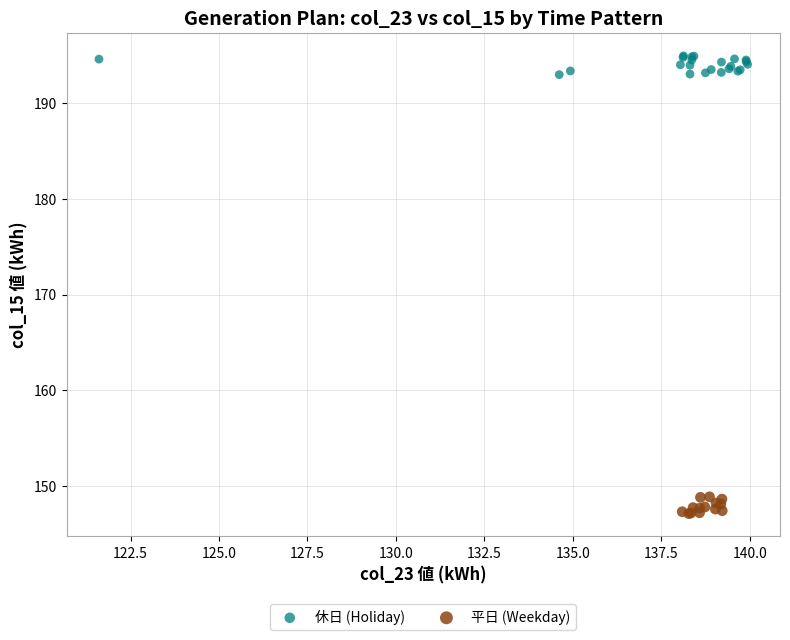

Which series contains the lowest Y value?

平日 (Weekday)